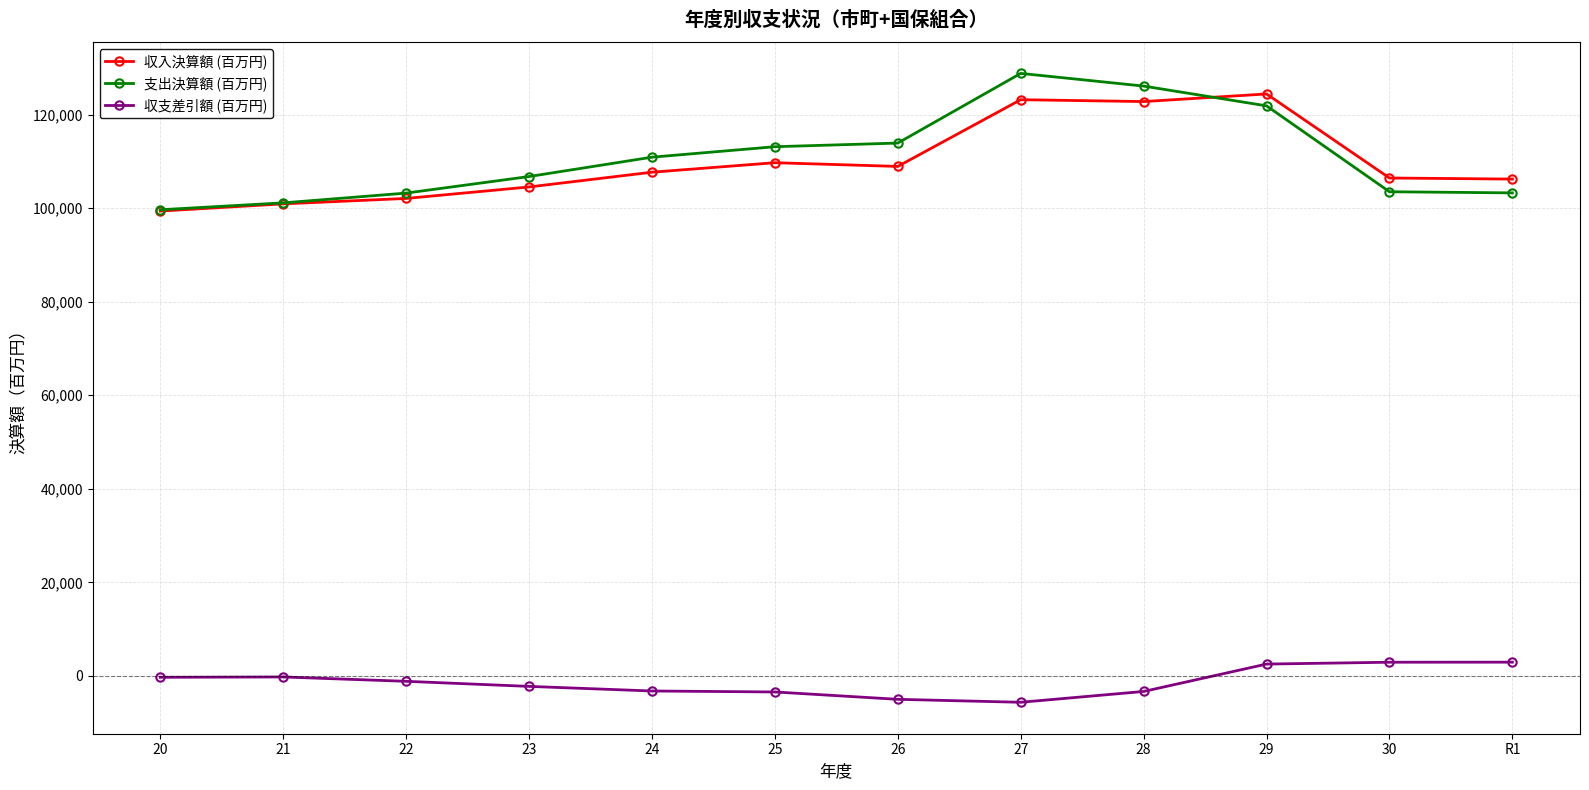

What is the label of the 1st point from the right?

R1